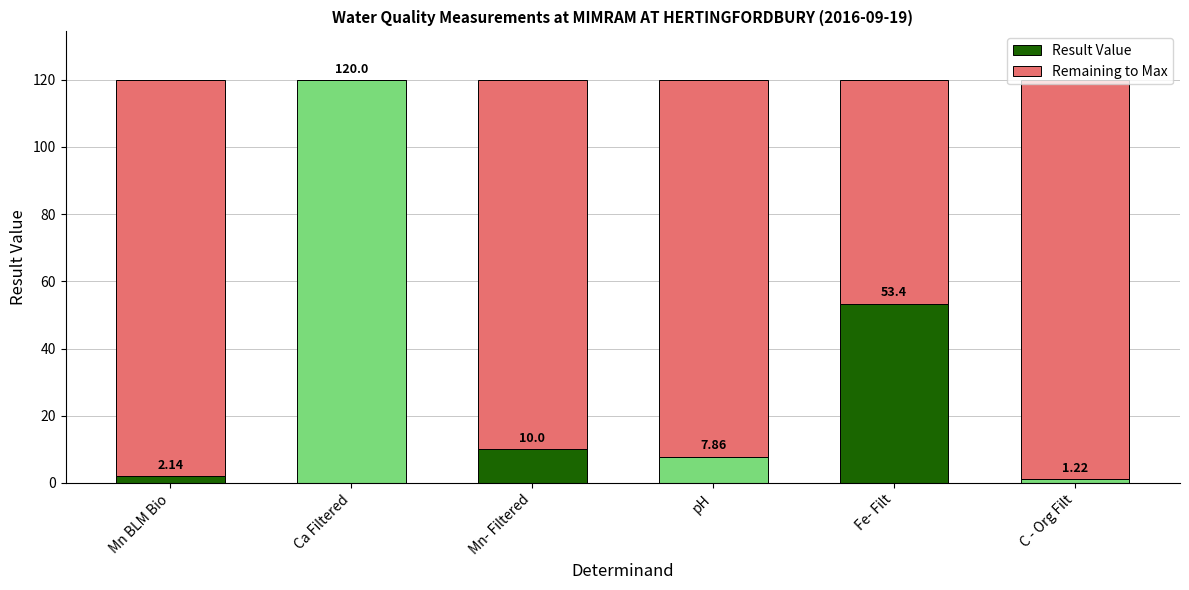

At which label is Result Value closest to 60?

Fe- Filt